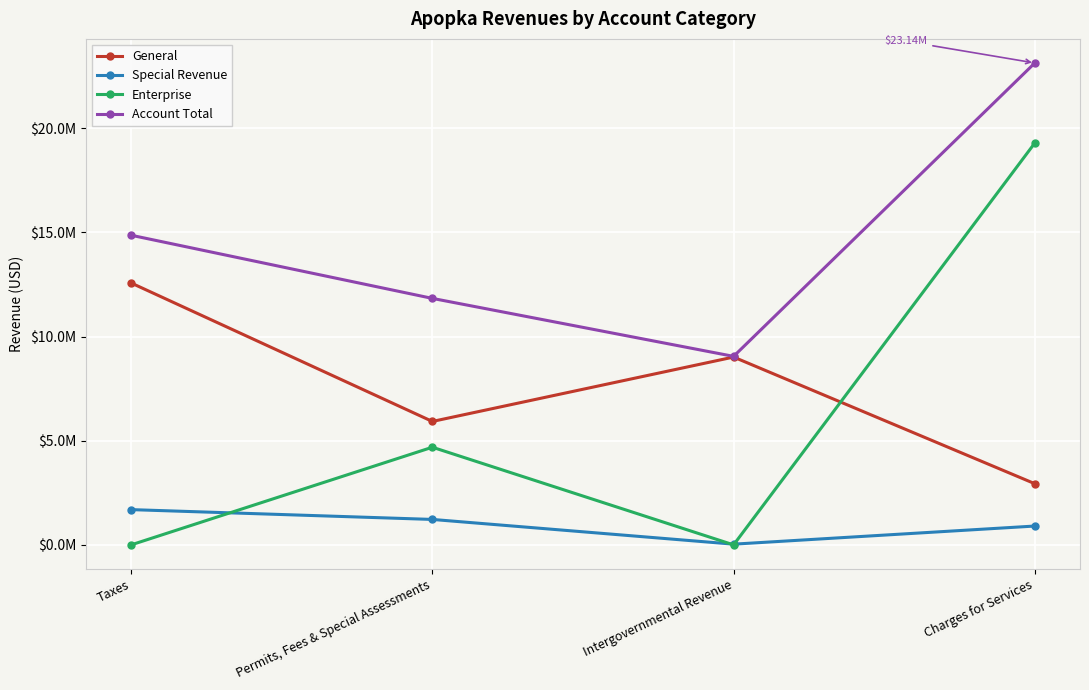

What is the value of the Enterprise point at the 4th from the left?

19297296